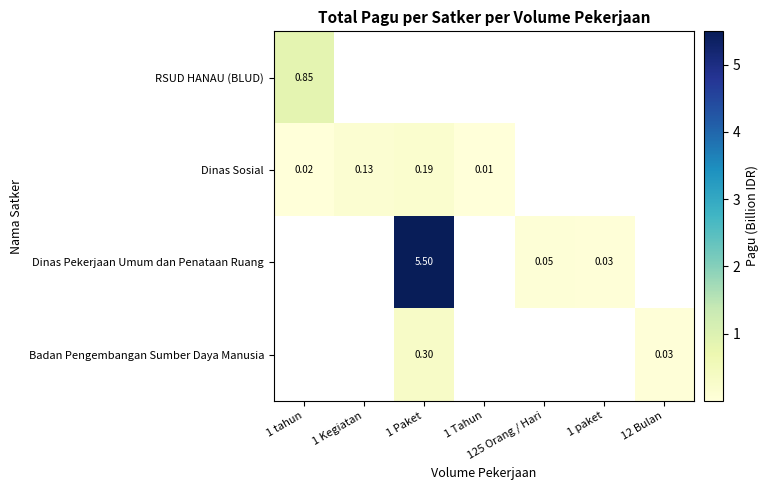

How many values in RSUD HANAU (BLUD) are above zero?

1